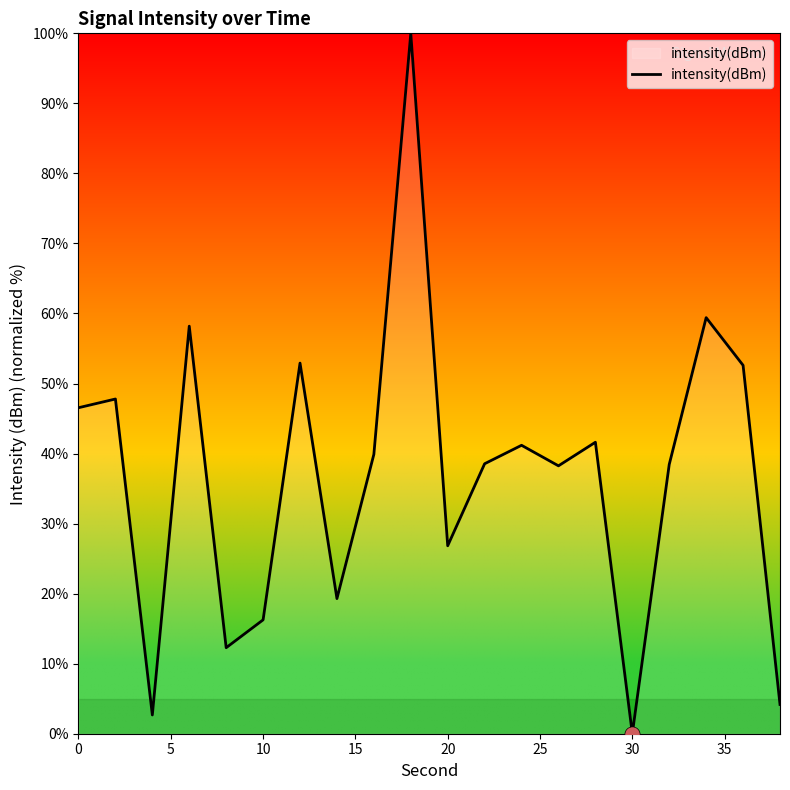

What is the greatest value displayed?

100.0